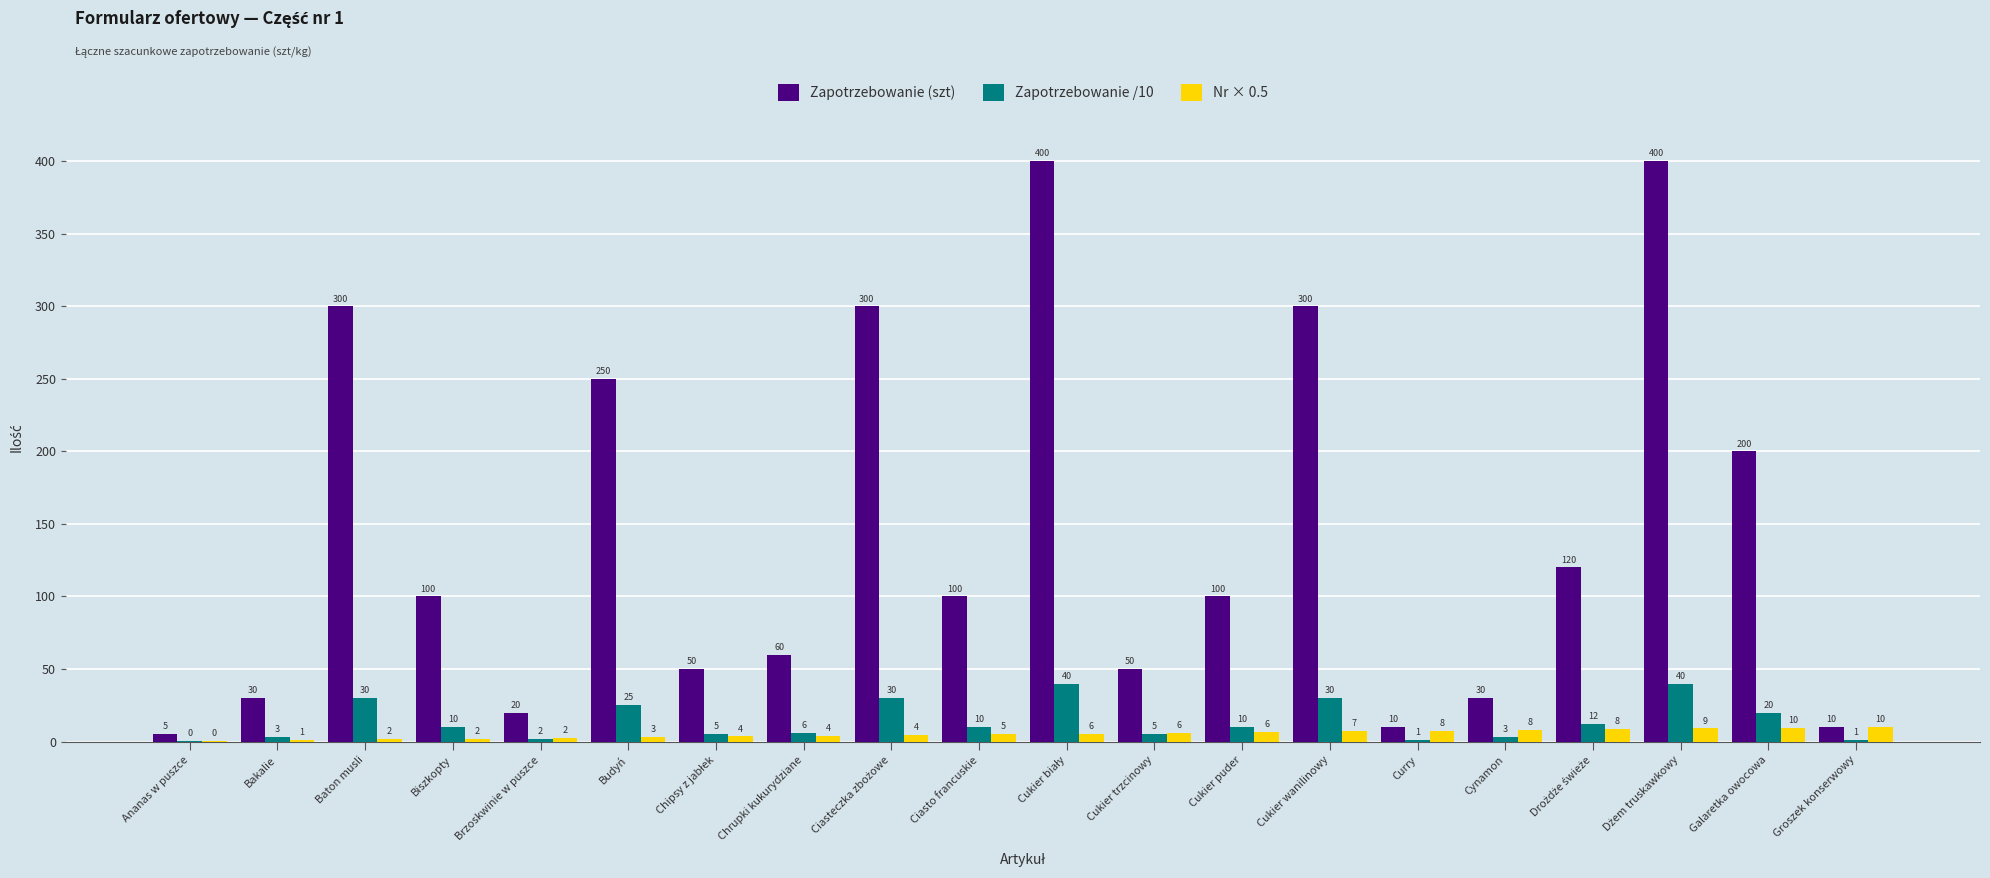

How many distinct data groups are displayed?

3